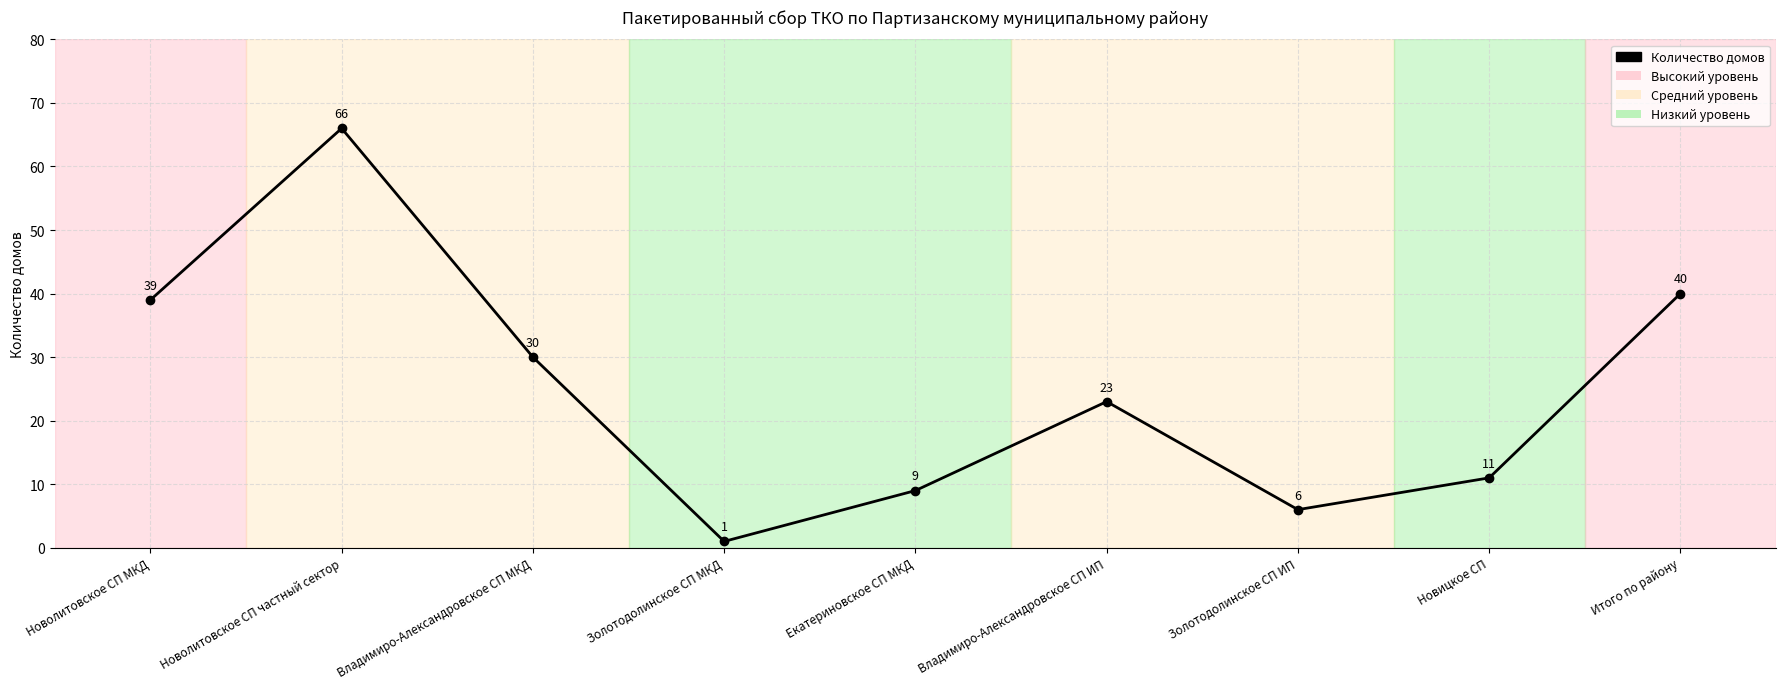

List the labels in order of value, largest first.

Новолитовское СП частный сектор, Итого по району, Новолитовское СП МКД, Владимиро-Александровское СП МКД, Владимиро-Александровское СП ИП, Новицкое СП, Екатериновское СП МКД, Золотодолинское СП ИП, Золотодолинское СП МКД